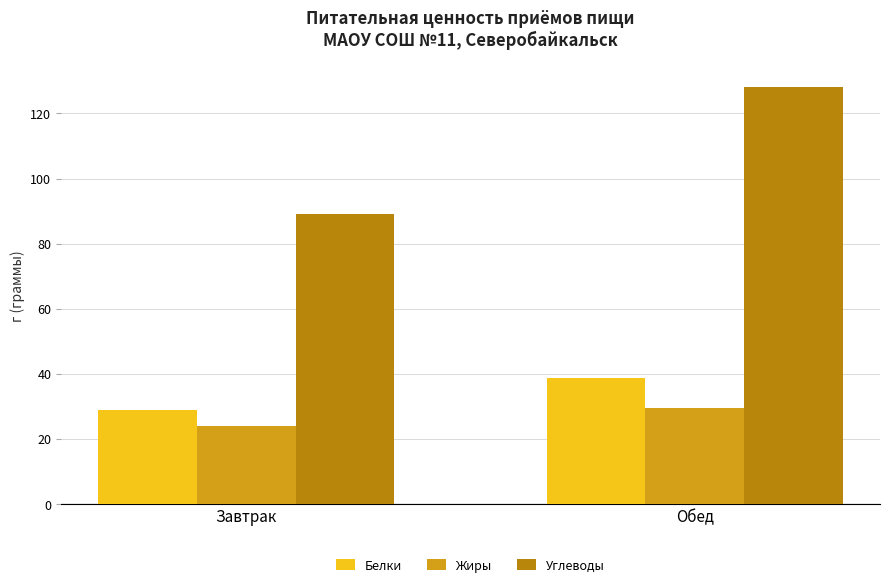

How many bars are there in each group?

3